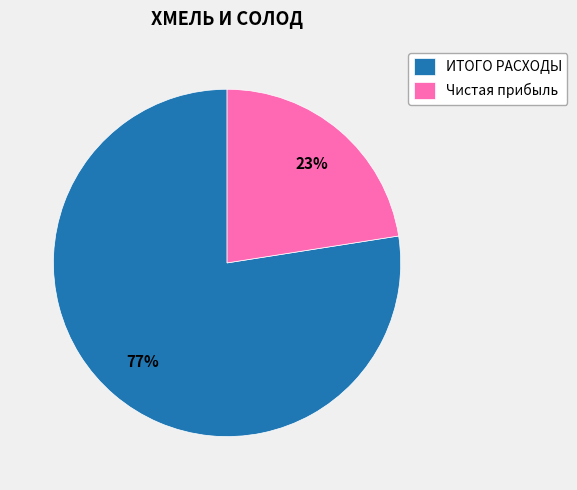

To the nearest percent, what portion does ИТОГО РАСХОДЫ represent?

77%